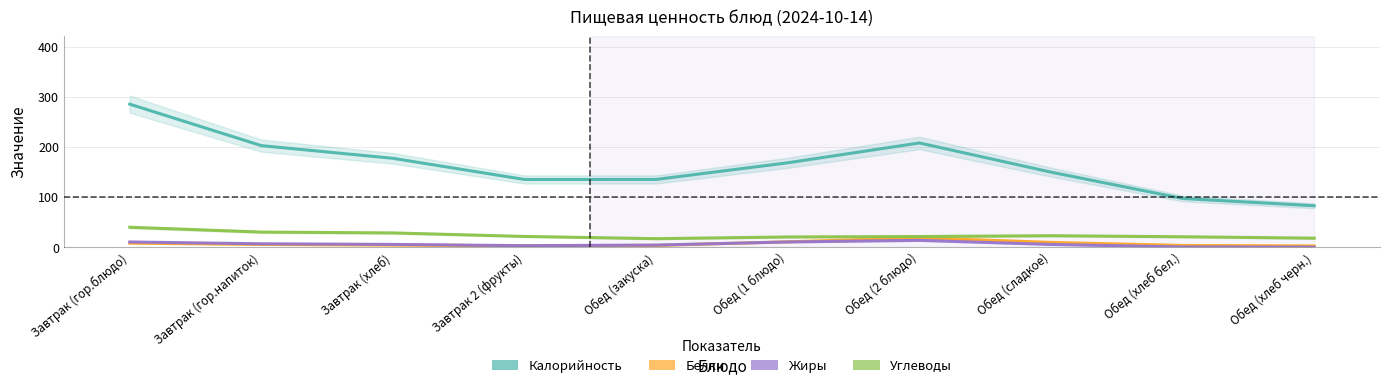

What is the difference between the highest and lowest values at Обед (1 блюдо)?

157.8